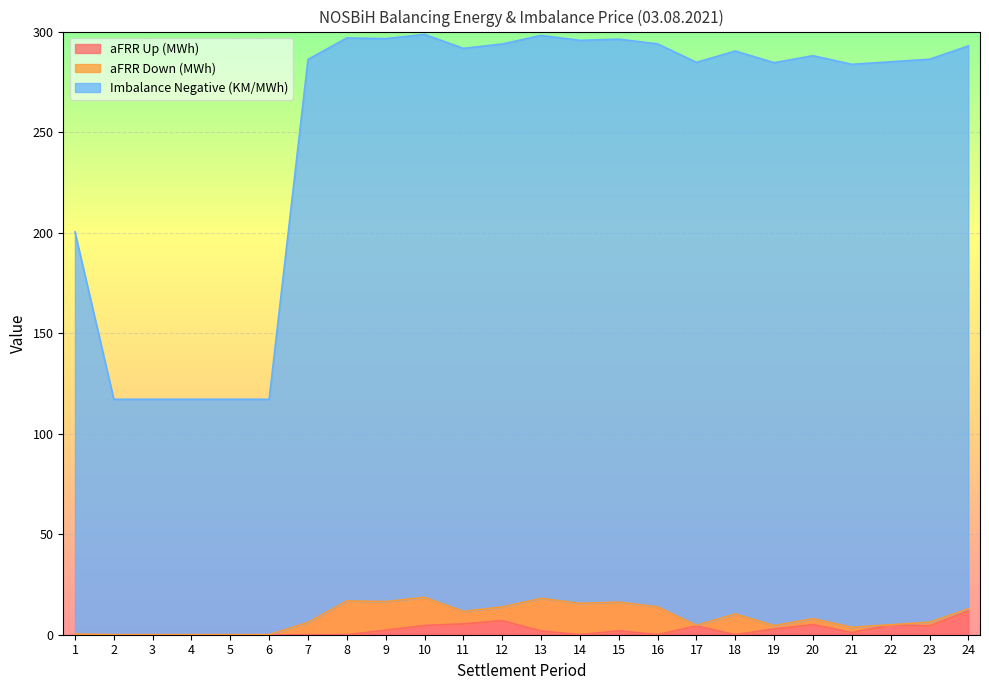

What is the greatest value displayed?

298.6